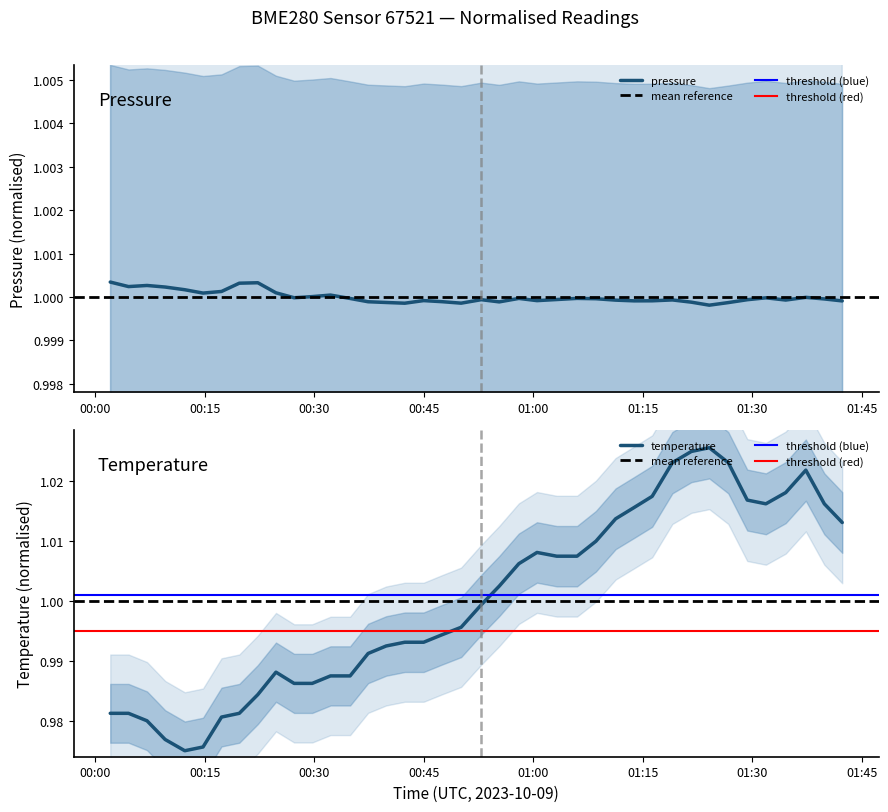

What is the minimum value shown in the chart?

1.0